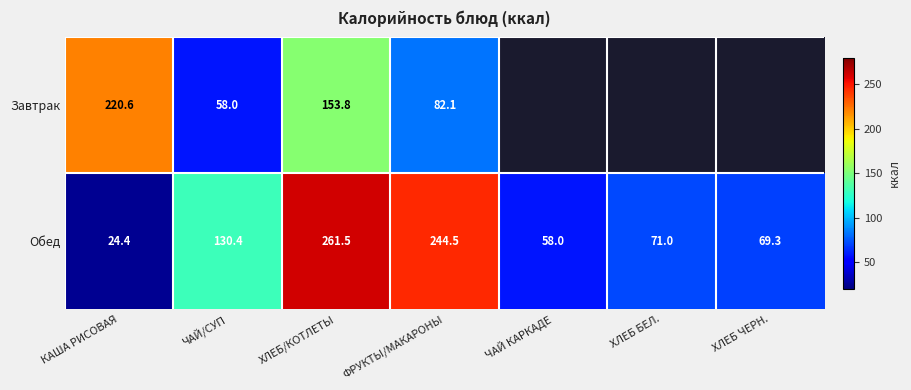

Where does the Обед series first go above 71?

ЧАЙ/СУП